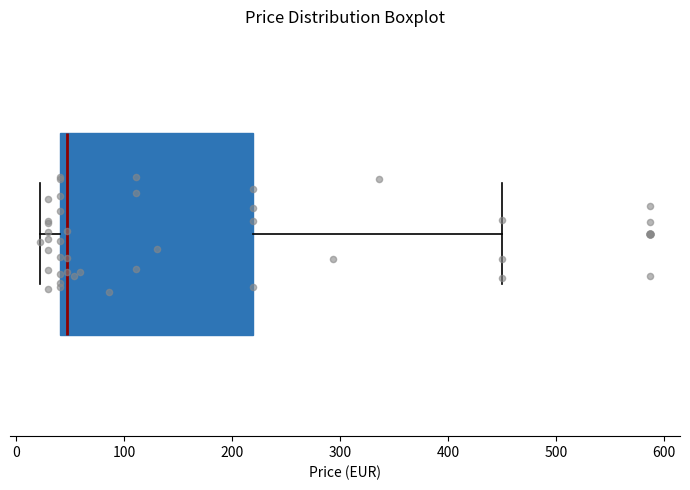

Where is the right edge of the box on the x-axis? The values are not printed on the chart, so give them approximately, as read against the axis.

220